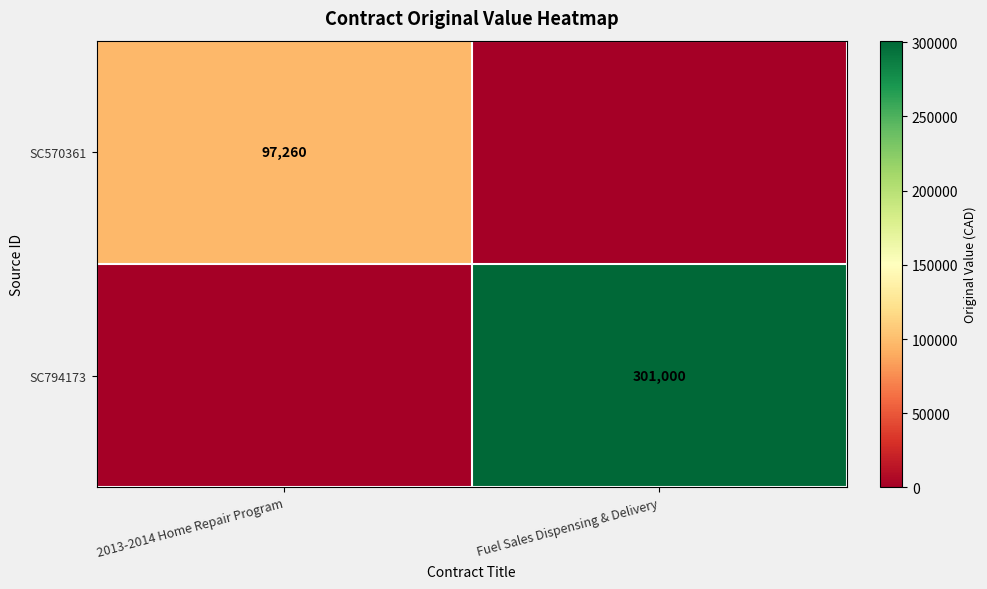

The SC570361 series shows 137068 at 2013-2014 Home Repair Program. True or false?

False